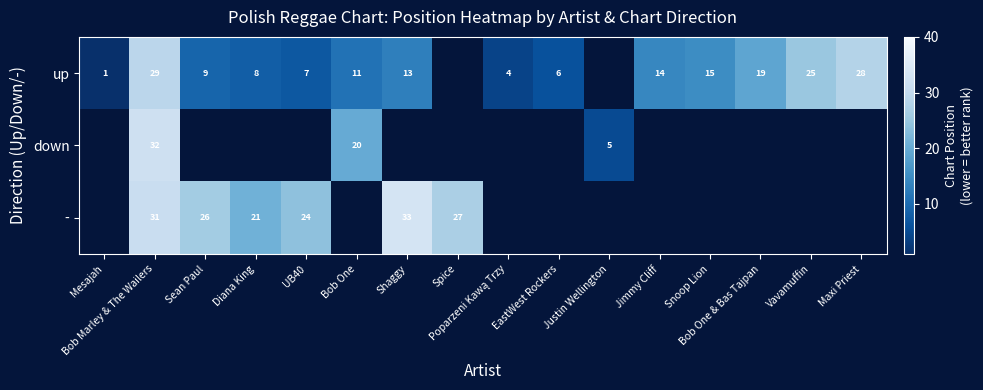

What is the difference between the up values at UB40 and EastWest Rockers?

1.0